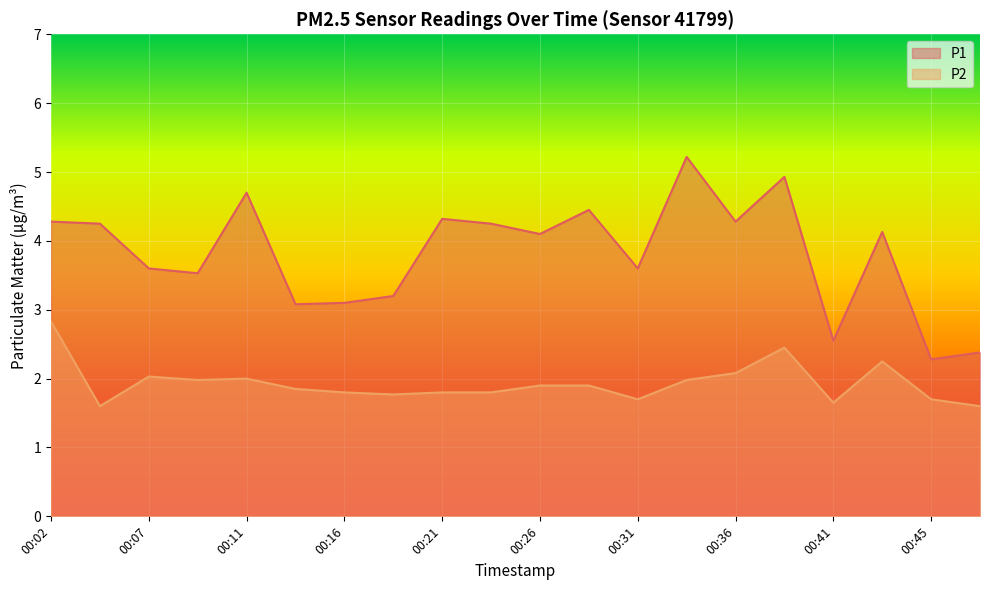

What is the spread (max minus min) of values at 00:02?

1.5